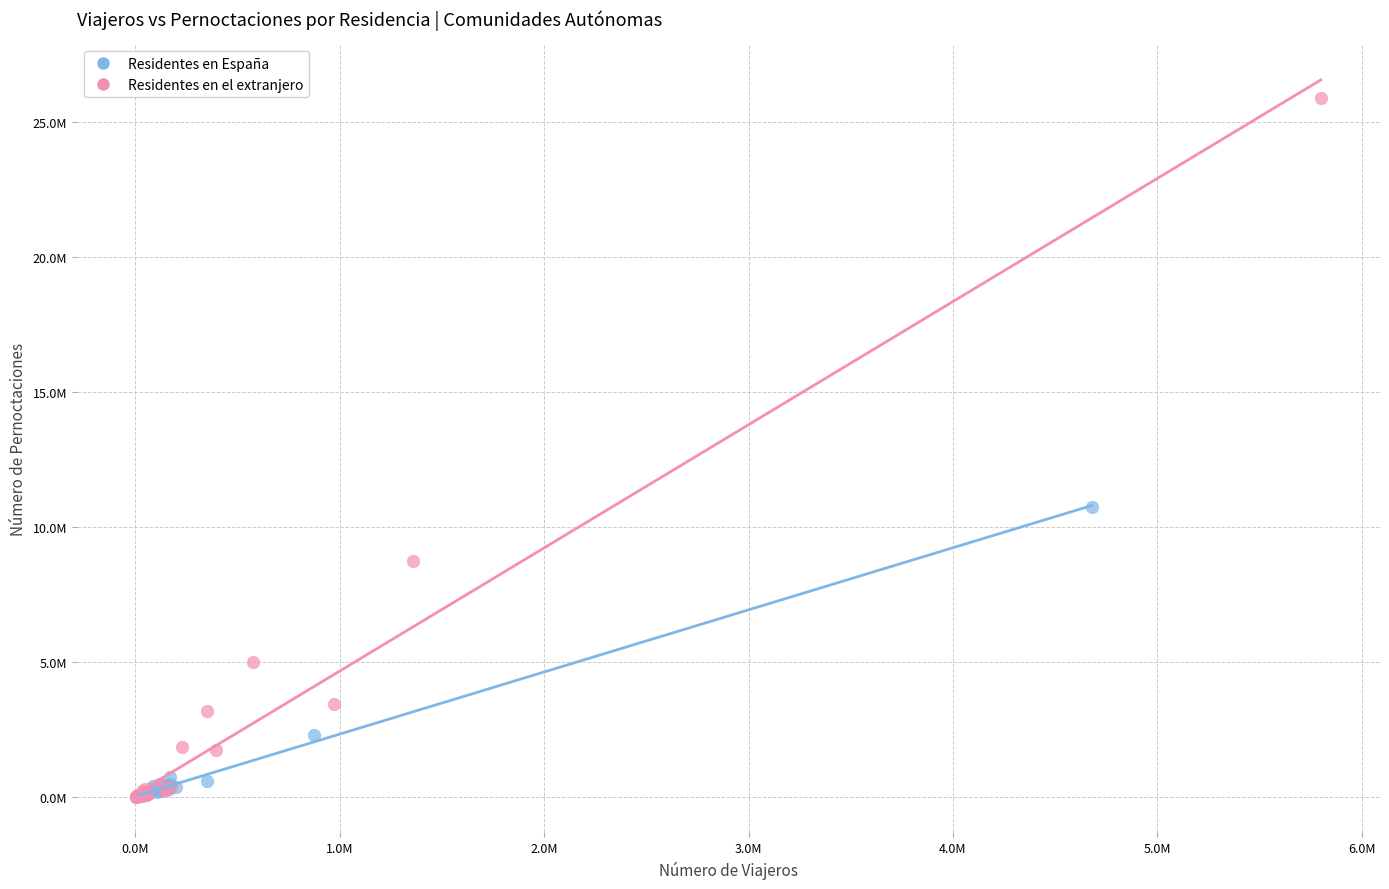

Which series contains the highest Y value?

Residentes en el extranjero